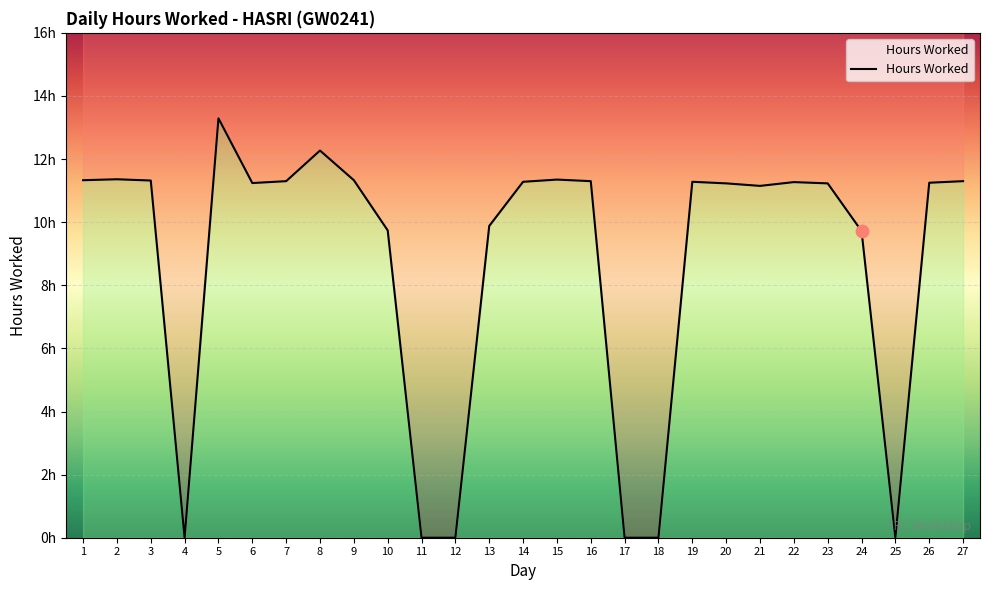

Approximately how many times larger is the value at 21 compared to 26?

1.0